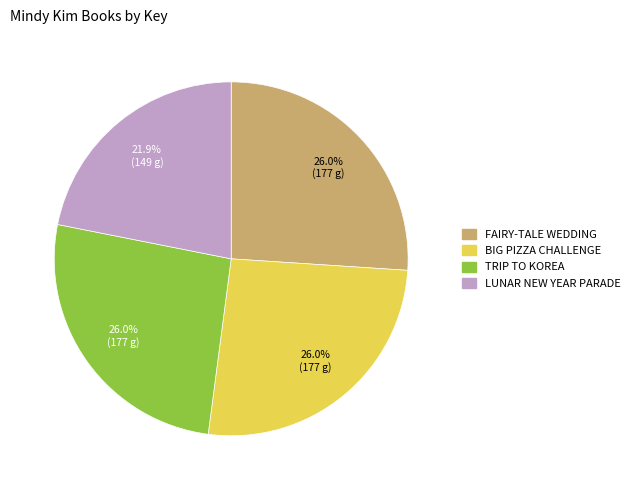

Is there any slice that represents more than half of the pie?

No